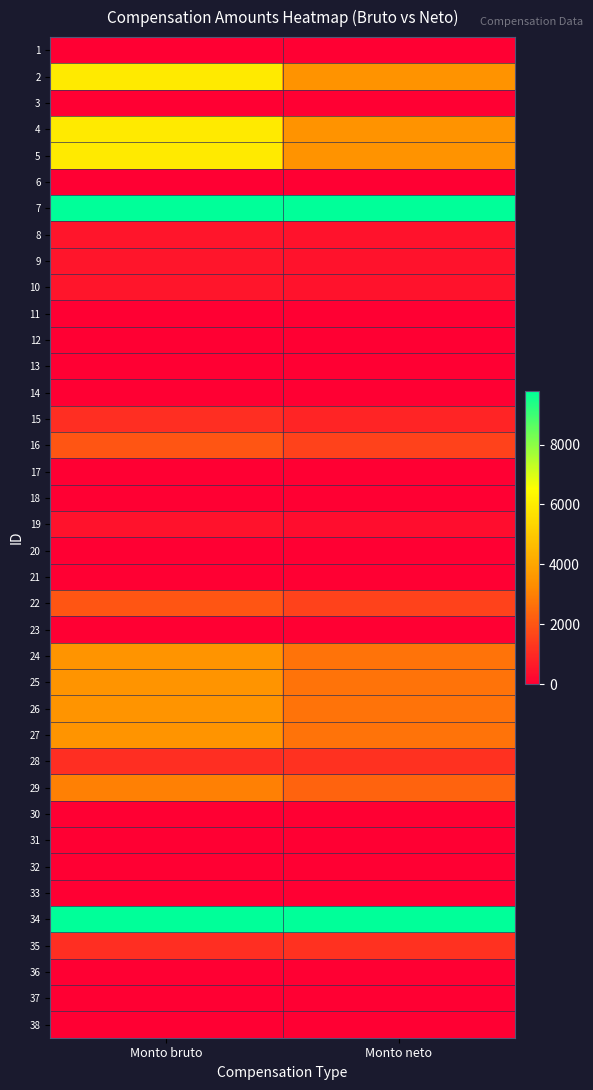

Reading left to right, extract all data points from this chart.

1: Monto bruto=0.0	Monto neto=0.0
2: Monto bruto=5950.0	Monto neto=3450.0
3: Monto bruto=0.0	Monto neto=0.0
4: Monto bruto=5950.0	Monto neto=3450.0
5: Monto bruto=5950.0	Monto neto=3450.0
6: Monto bruto=0.0	Monto neto=0.0
7: Monto bruto=9800.0	Monto neto=9800.0
8: Monto bruto=500.0	Monto neto=449.9
9: Monto bruto=500.0	Monto neto=449.9
10: Monto bruto=500.0	Monto neto=449.9
11: Monto bruto=0.0	Monto neto=0.0
12: Monto bruto=0.0	Monto neto=0.0
13: Monto bruto=0.0	Monto neto=0.0
14: Monto bruto=0.0	Monto neto=0.0
15: Monto bruto=1100.0	Monto neto=868.5
16: Monto bruto=2000.0	Monto neto=1557.9
17: Monto bruto=0.0	Monto neto=0.0
18: Monto bruto=0.0	Monto neto=0.0
19: Monto bruto=432.9	Monto neto=314.3
20: Monto bruto=0.0	Monto neto=0.0
21: Monto bruto=0.0	Monto neto=0.0
22: Monto bruto=2000.0	Monto neto=1557.9
23: Monto bruto=0.0	Monto neto=0.0
24: Monto bruto=3500.0	Monto neto=2706.9
25: Monto bruto=3500.0	Monto neto=2706.9
26: Monto bruto=3500.0	Monto neto=2706.9
27: Monto bruto=3500.0	Monto neto=2706.9
28: Monto bruto=1100.0	Monto neto=1174.9
29: Monto bruto=3000.0	Monto neto=2323.9
30: Monto bruto=0.0	Monto neto=0.0
31: Monto bruto=0.0	Monto neto=0.0
32: Monto bruto=0.0	Monto neto=0.0
33: Monto bruto=0.0	Monto neto=0.0
34: Monto bruto=9800.0	Monto neto=9800.0
35: Monto bruto=1100.0	Monto neto=1174.9
36: Monto bruto=0.0	Monto neto=0.0
37: Monto bruto=0.0	Monto neto=0.0
38: Monto bruto=0.0	Monto neto=0.0